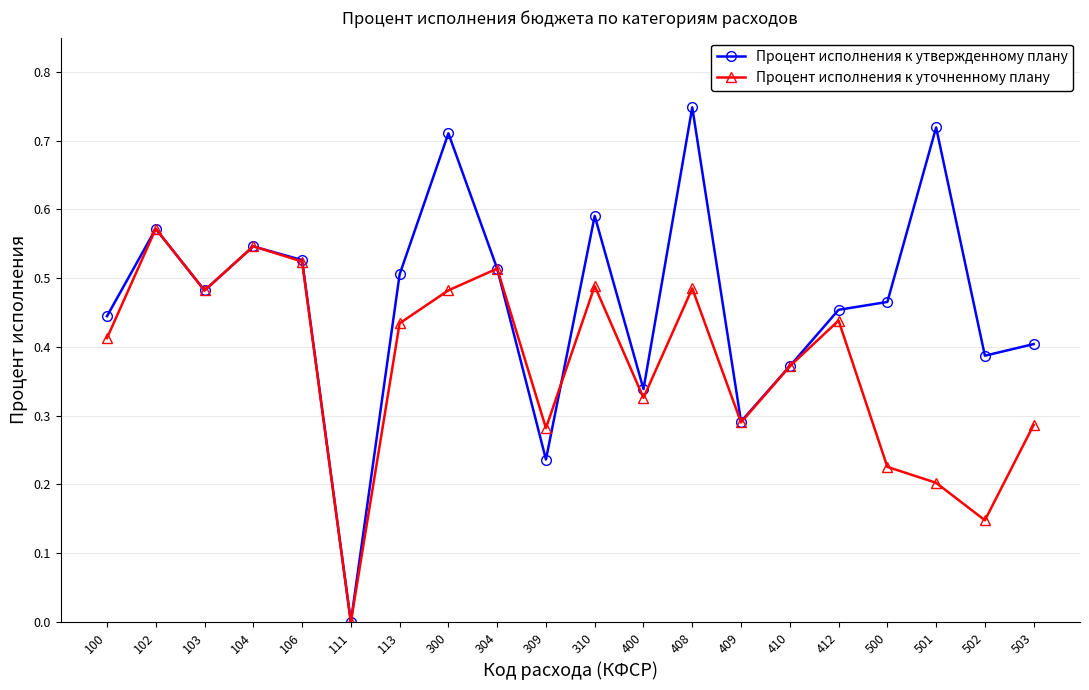

Does the chart have visible grid lines?

Yes